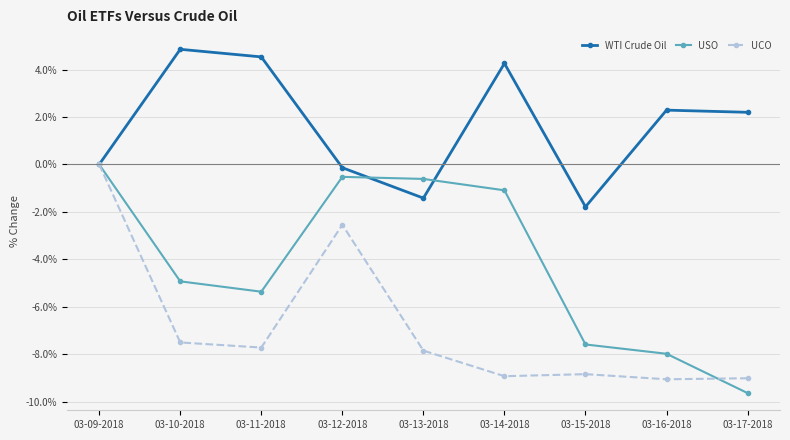

What is the minimum value for USO?

-9.6